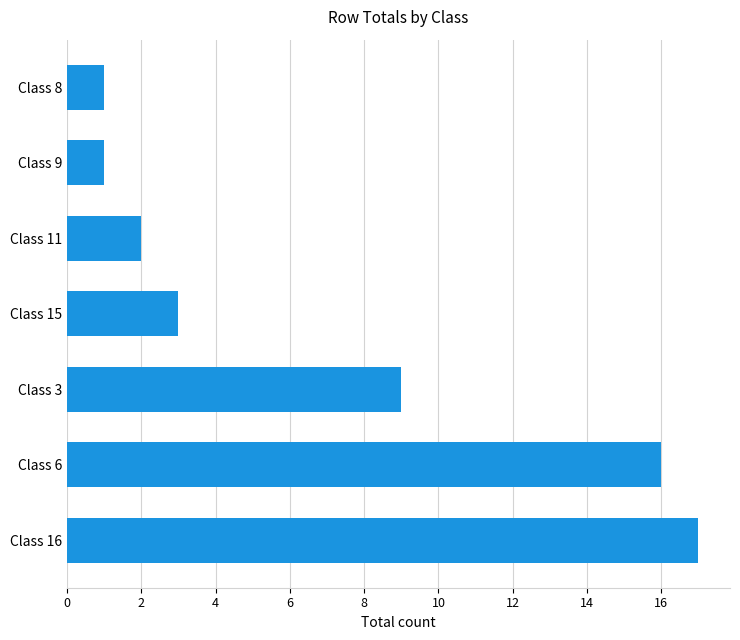

What is the average value?

7